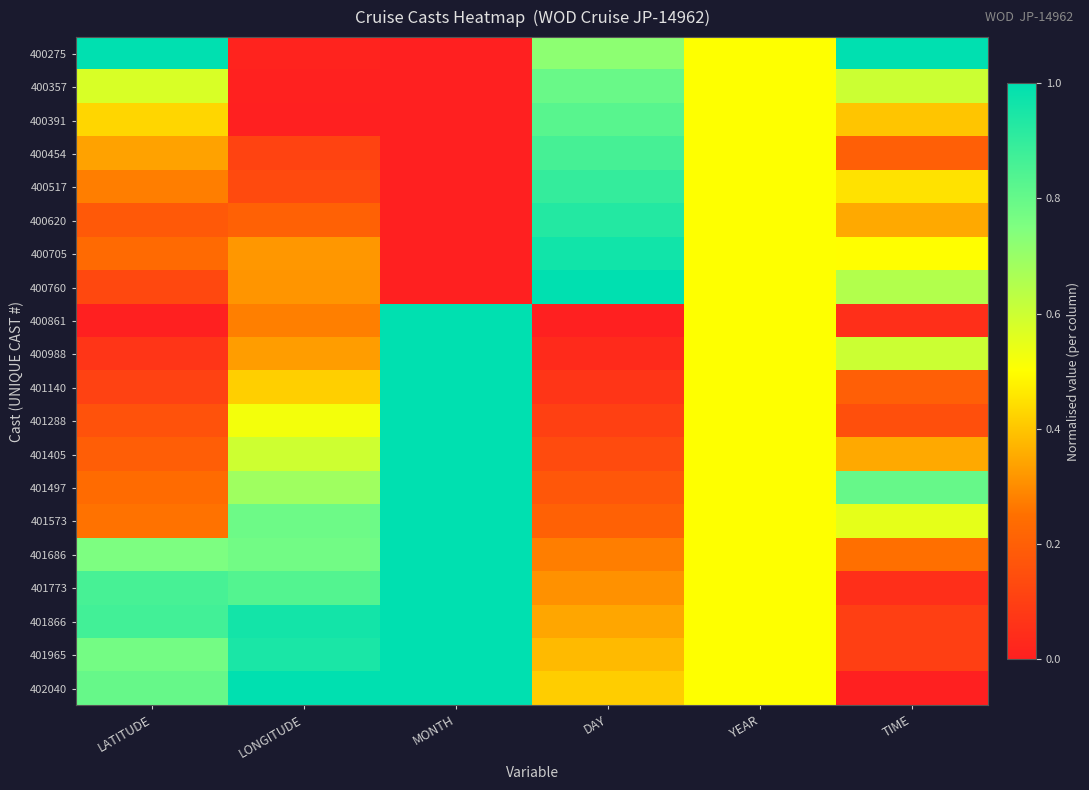

Rank the series at LONGITUDE from highest to lowest value.

402040, 401866, 401965, 401773, 401573, 401686, 401497, 401405, 401288, 401140, 400988, 400705, 400760, 400861, 400620, 400517, 400454, 400275, 400357, 400391